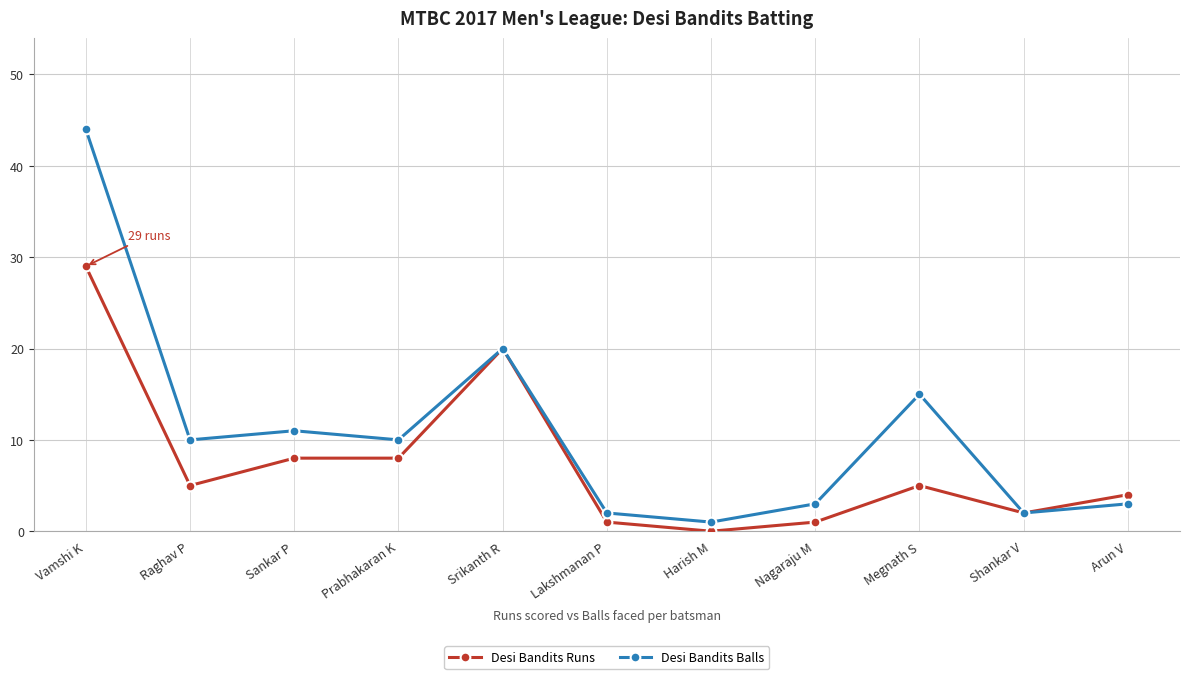

At which label does Desi Bandits Balls reach its peak?

Vamshi K